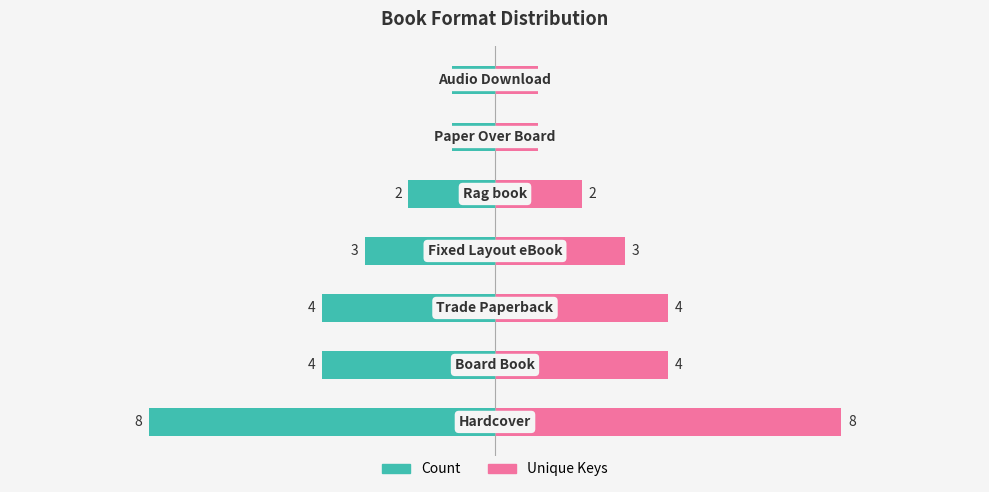

Rank the series at 0 from highest to lowest value.

Unique Keys, Count